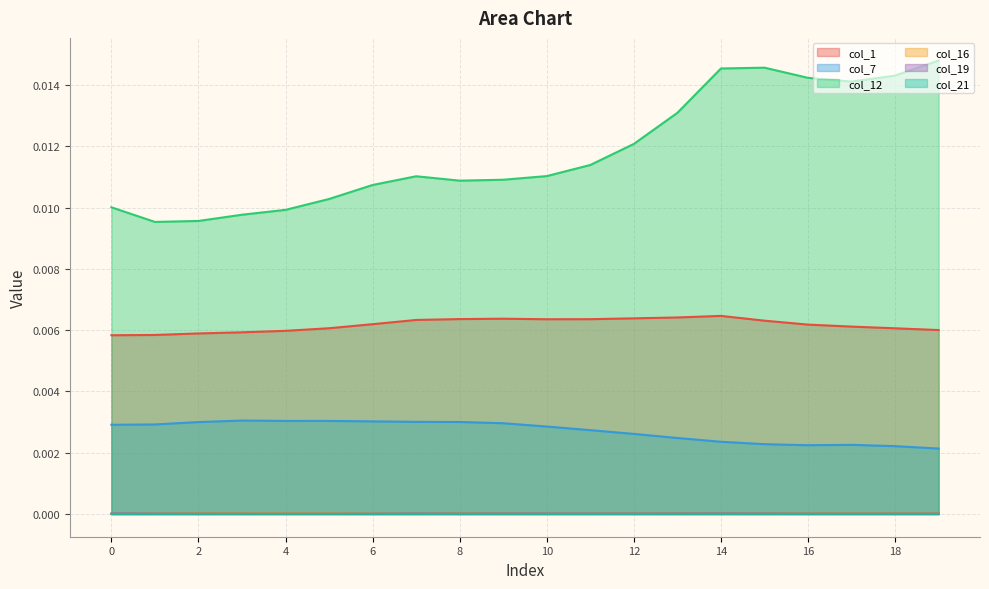

In col_12, how many points are higher than both neighbors (excluding endpoints)?

2